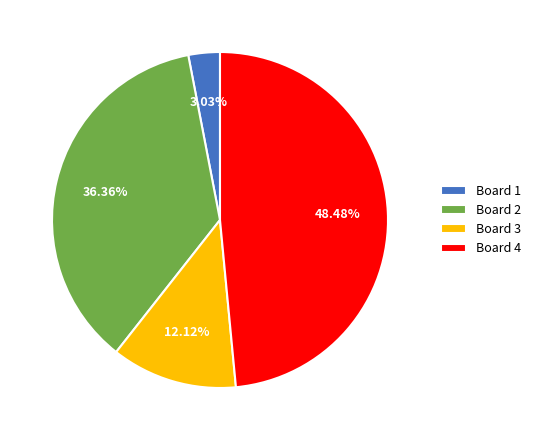

Which slice is the largest?

Board 4